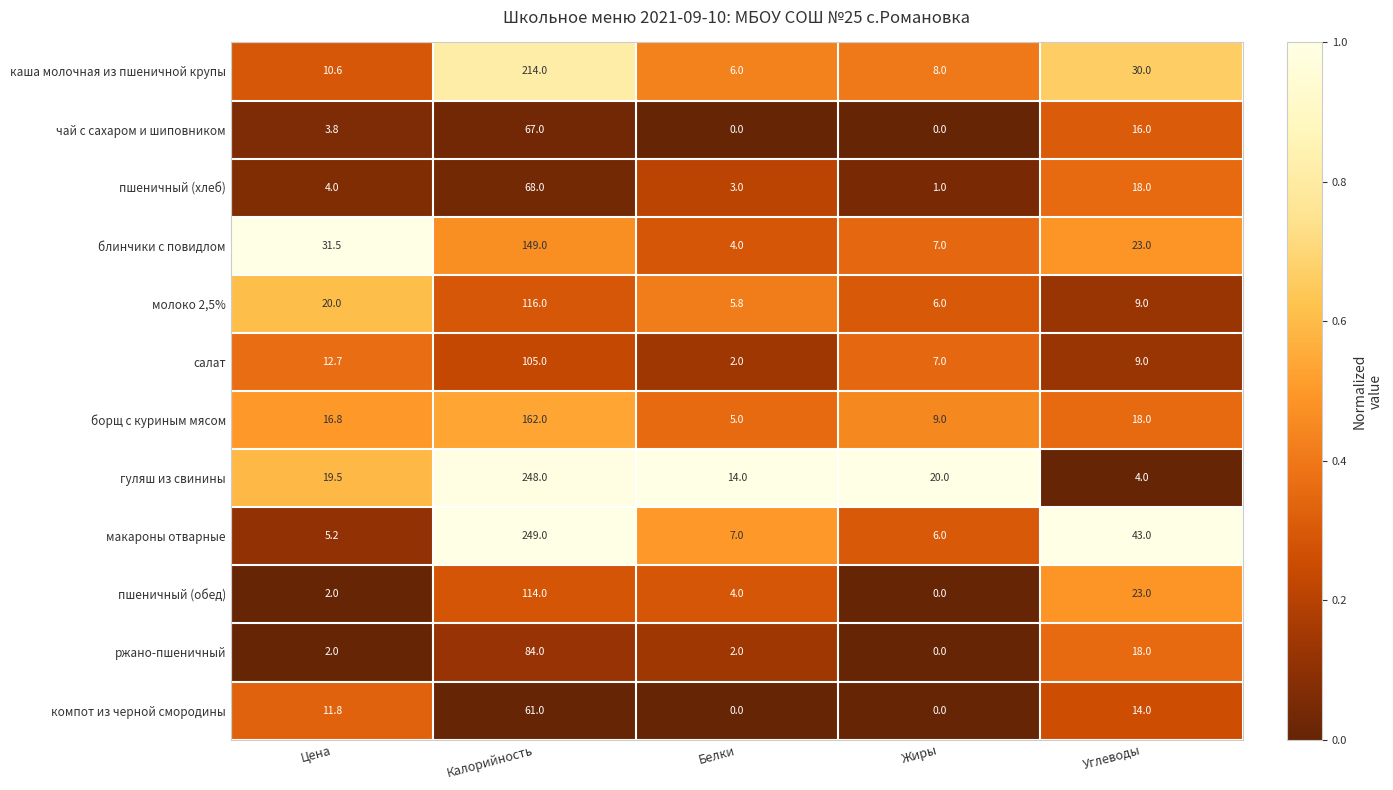

What is the approximate value of пшеничный (хлеб) at Углеводы?

18.0